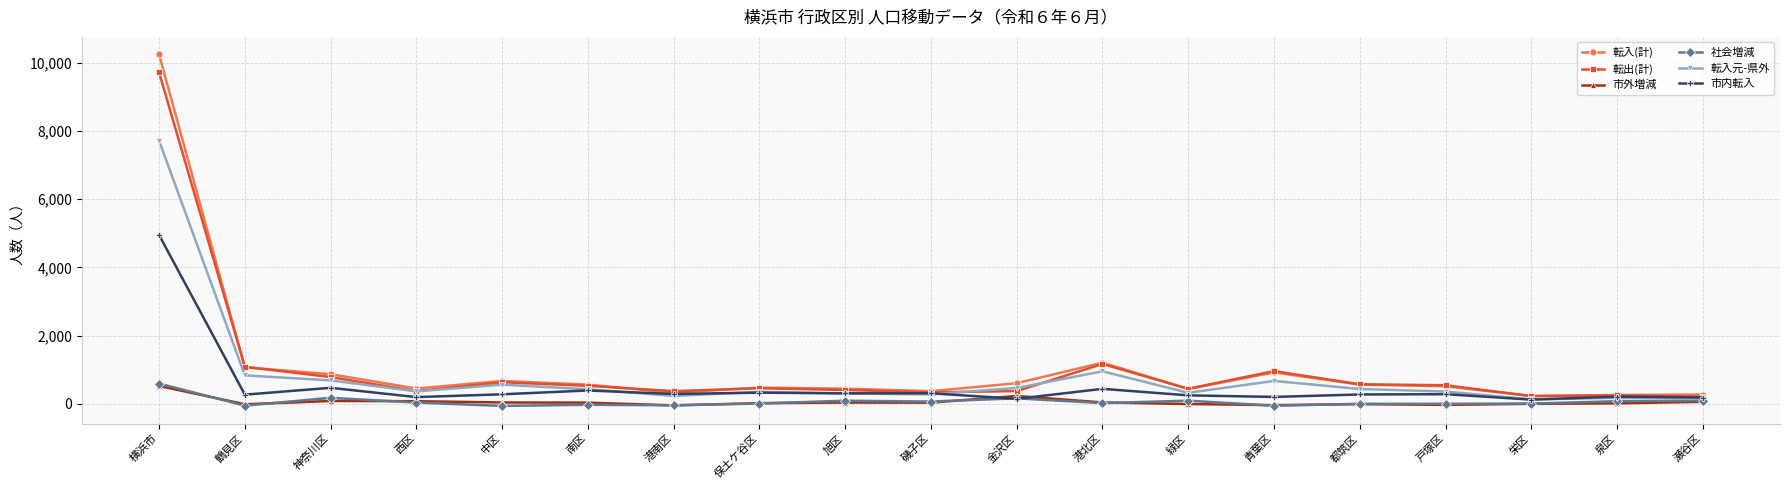

Which series has the largest range (max minus min)?

転入(計)